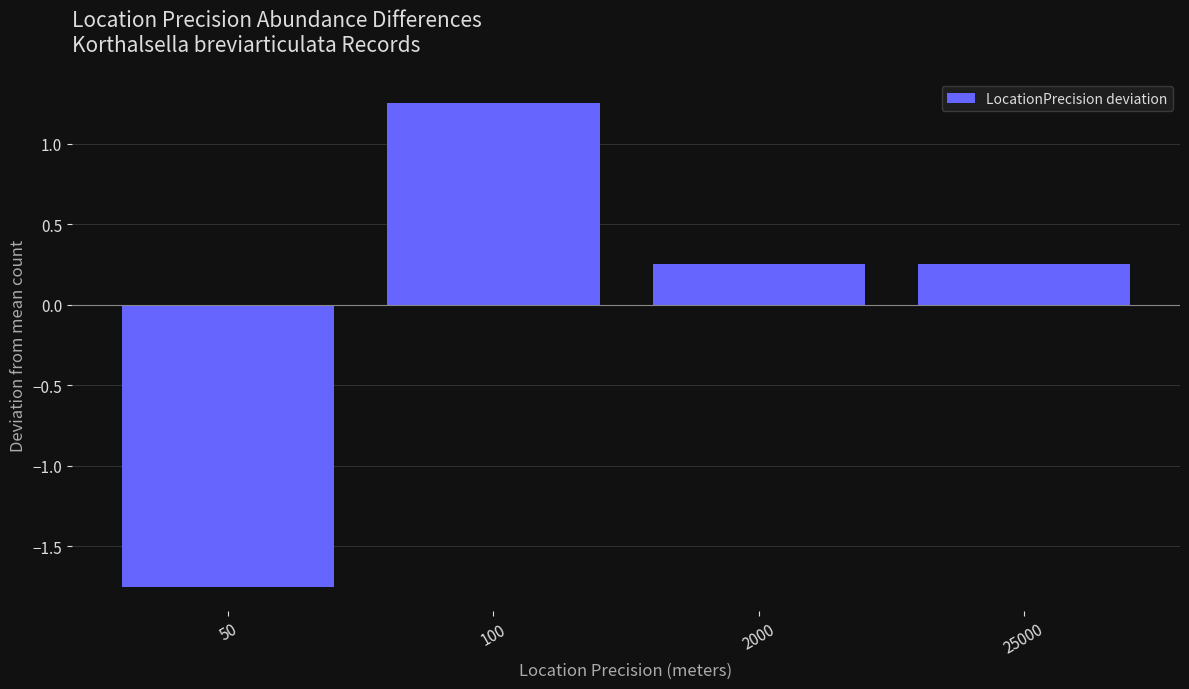

Which category has the lowest value across all series?

50